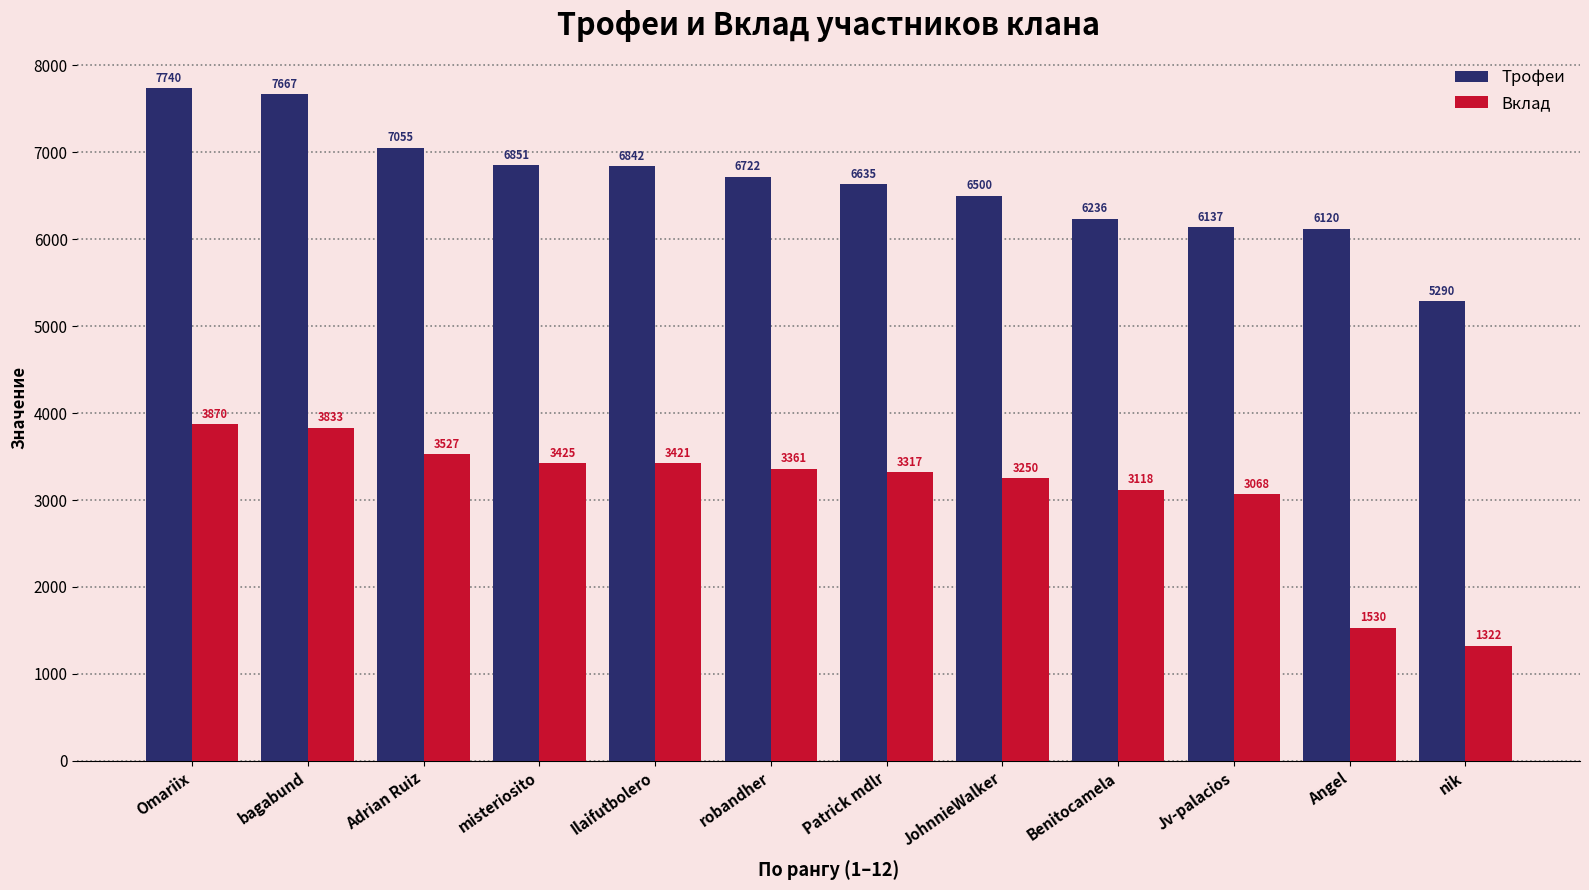

Is it true that Трофеи equals 12381 at Omariix?

False